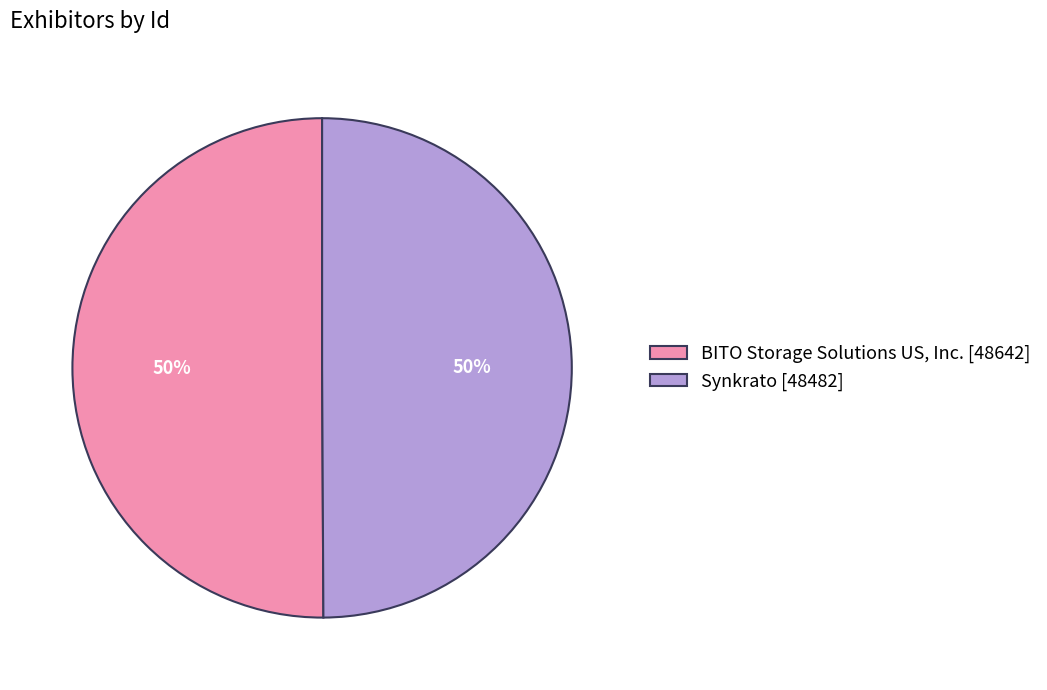

Is it true that BITO Storage Solutions US, Inc. is 50% of the pie?

True